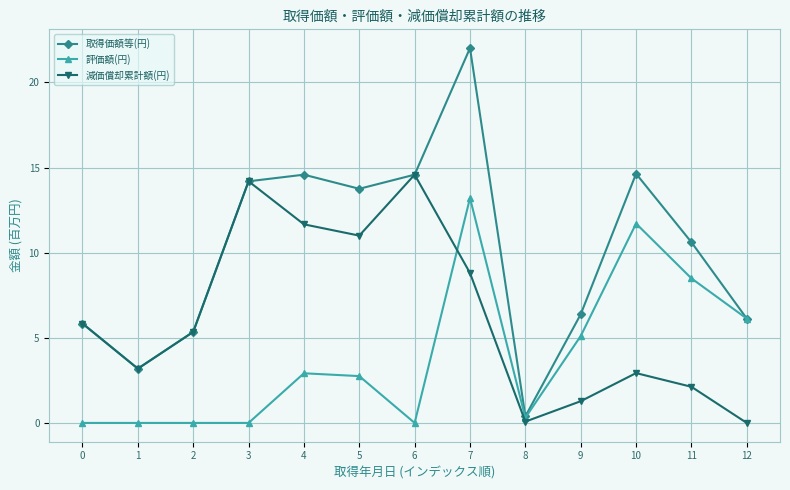

True or false: 評価額(円) has more than 0 interior local peaks.

True